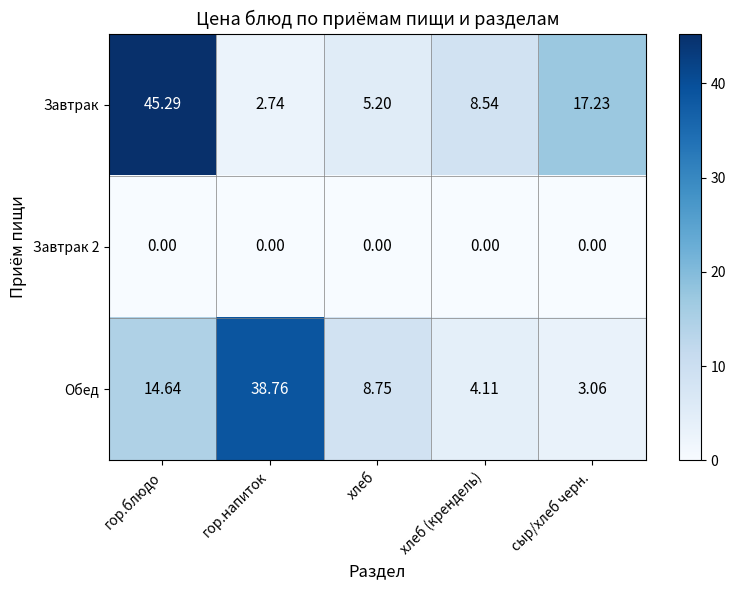

Between гор.блюдо and хлеб (крендель), which series saw the biggest shift?

Завтрак